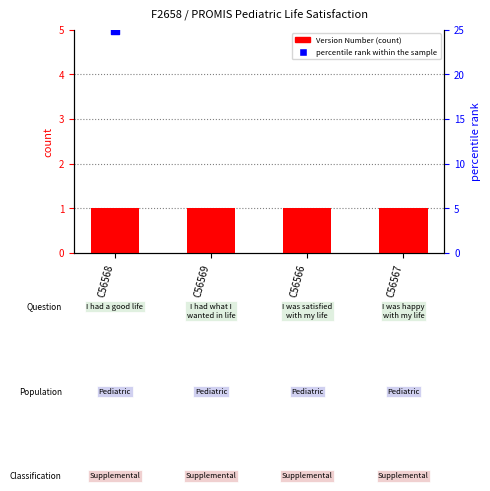

Which series reaches the minimum Y coordinate?

Version Number